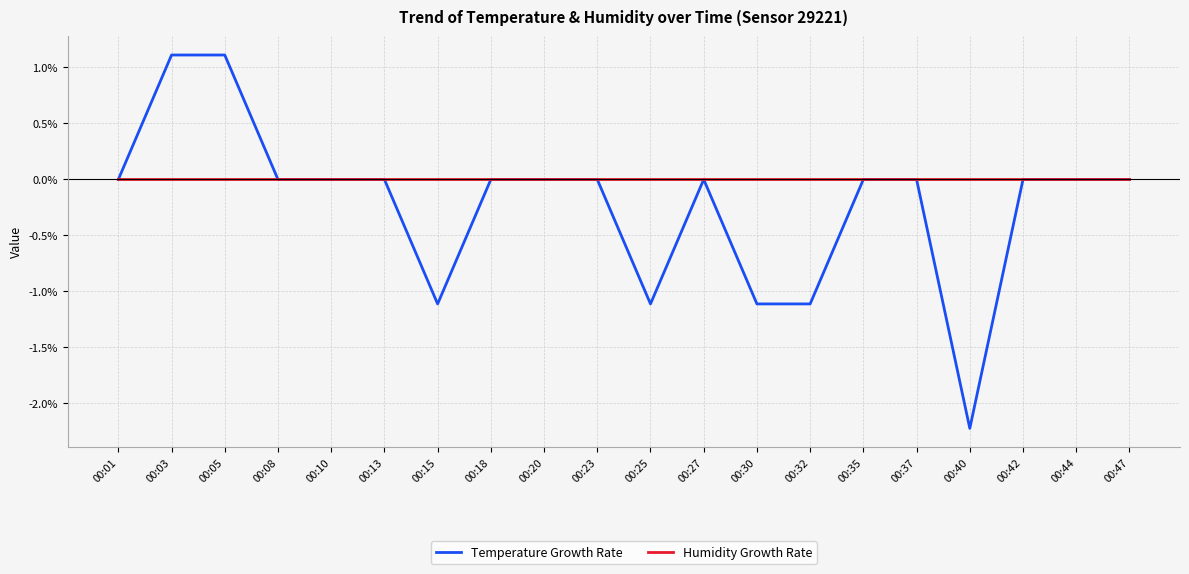

Rank the series by their maximum value, from highest to lowest.

Temperature Growth Rate, Humidity Growth Rate